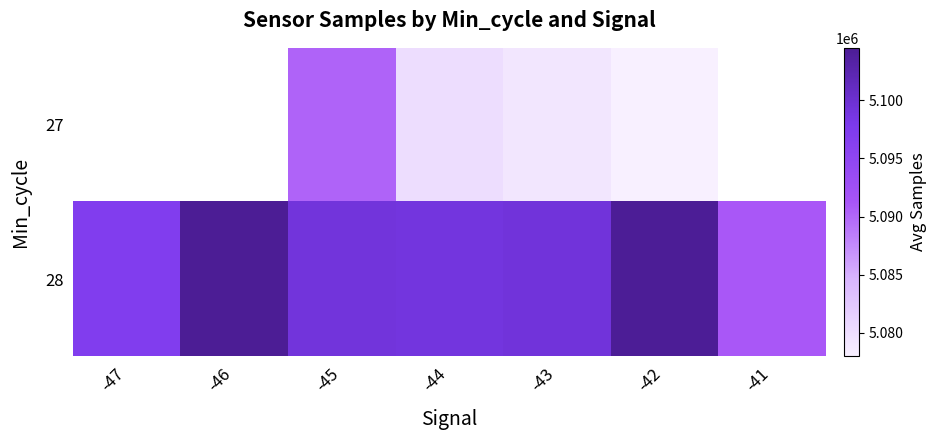

At which label does 28 first exceed 5099143?

-46